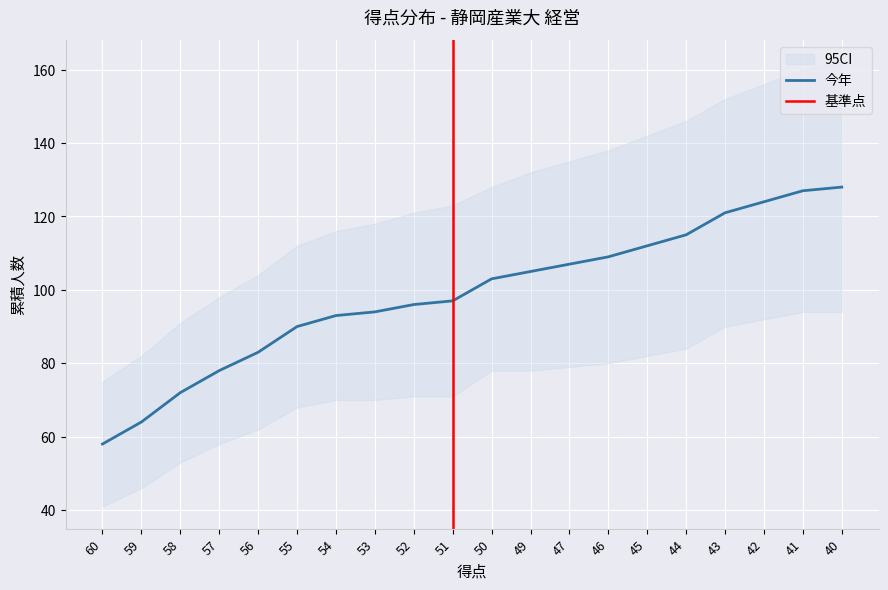

What is the value of the ci_upper point at the 19th from the left?

160